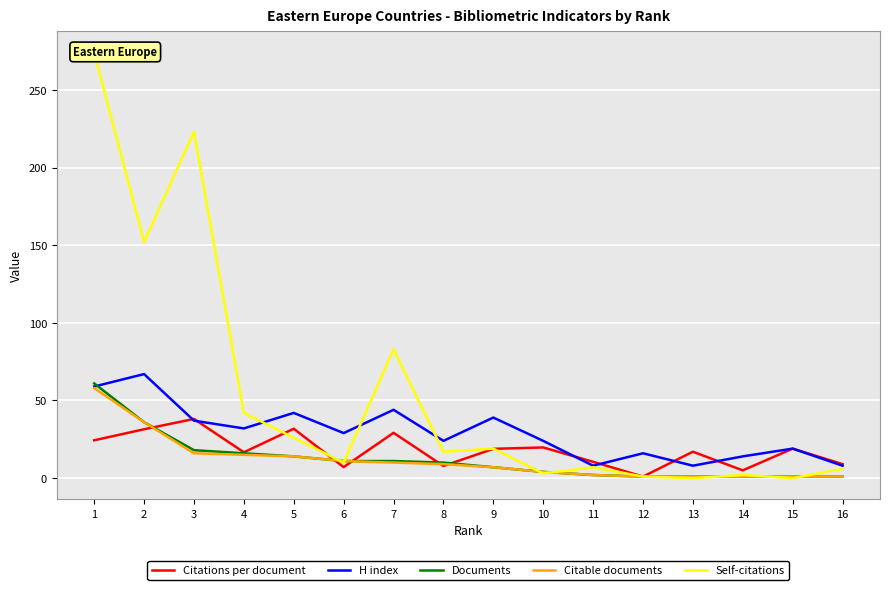

Reading left to right, extract all data points from this chart.

Citations per document: 24.4	31.5	38.1	16.6	31.8	7.1	29.2	7.8	18.9	19.8	10.5	1.0	17.0	5.0	19.0	9.0
H index: 59.0	67.0	37.0	32.0	42.0	29.0	44.0	24.0	39.0	24.0	8.0	16.0	8.0	14.0	19.0	8.0
Documents: 61.0	36.0	18.0	16.0	14.0	11.0	11.0	10.0	7.0	4.0	2.0	1.0	1.0	1.0	1.0	1.0
Citable documents: 58.0	36.0	16.0	15.0	14.0	11.0	10.0	9.0	7.0	4.0	2.0	1.0	1.0	1.0	1.0	1.0
Self-citations: 274.0	152.0	223.0	42.0	26.0	10.0	83.0	17.0	19.0	3.0	7.0	1.0	0.0	2.0	0.0	6.0